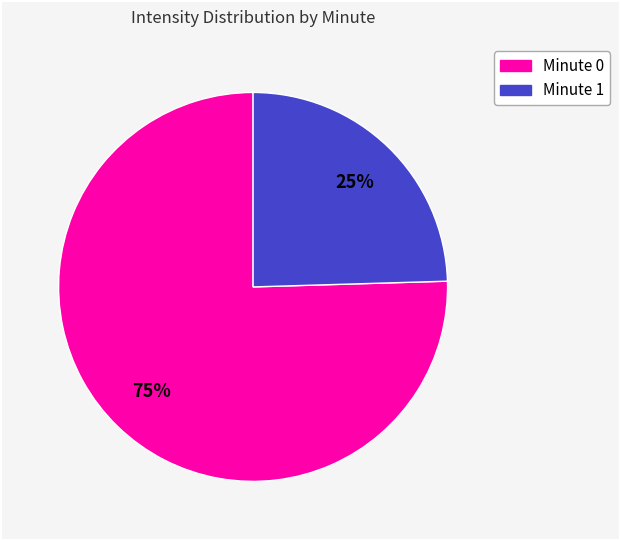

To the nearest percent, what is the average slice percentage?

50%